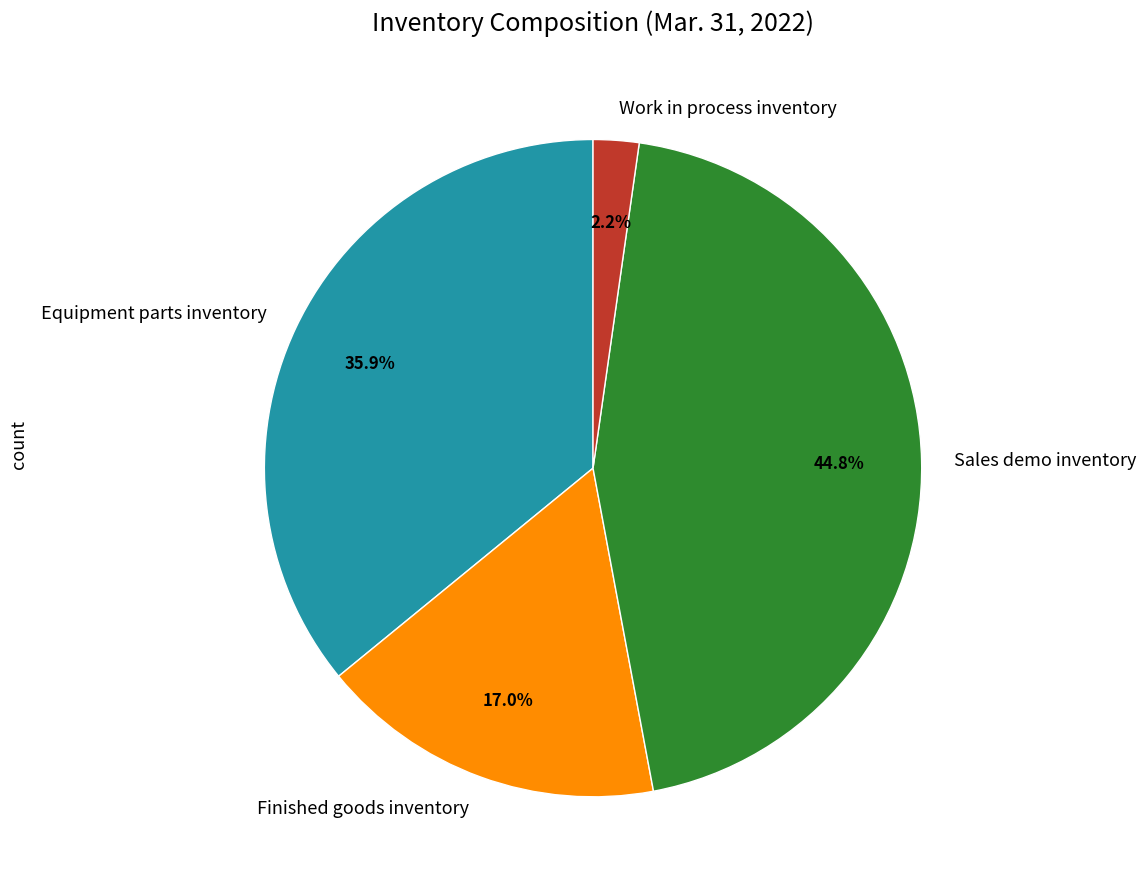

What percentage is the Equipment parts inventory slice, to the nearest percent?

36%